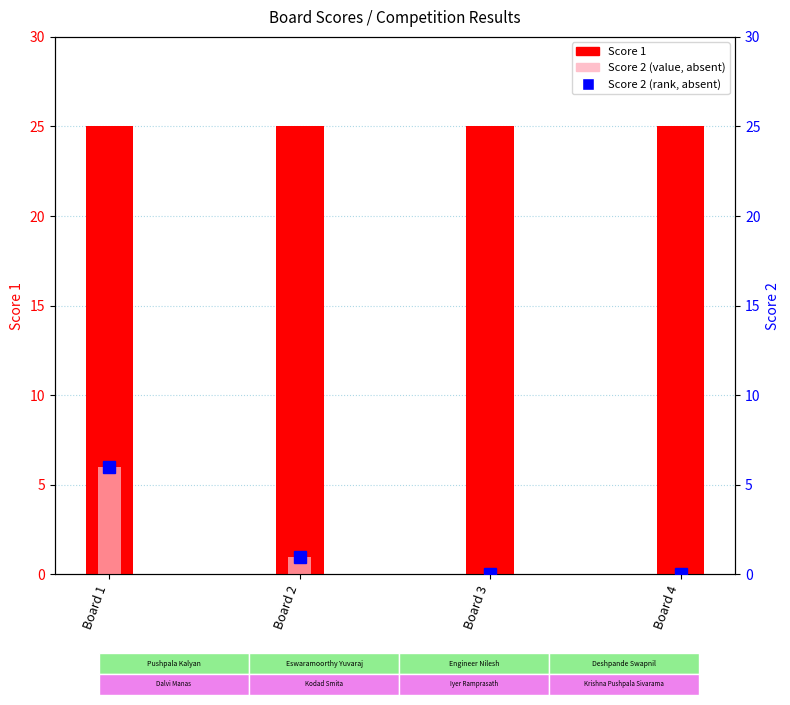

The Score 2 (rank) series shows -3 at Board 4. True or false?

False